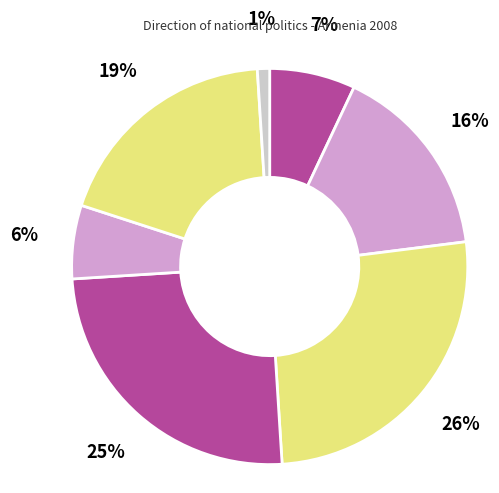

How many slices are in this pie chart?

7